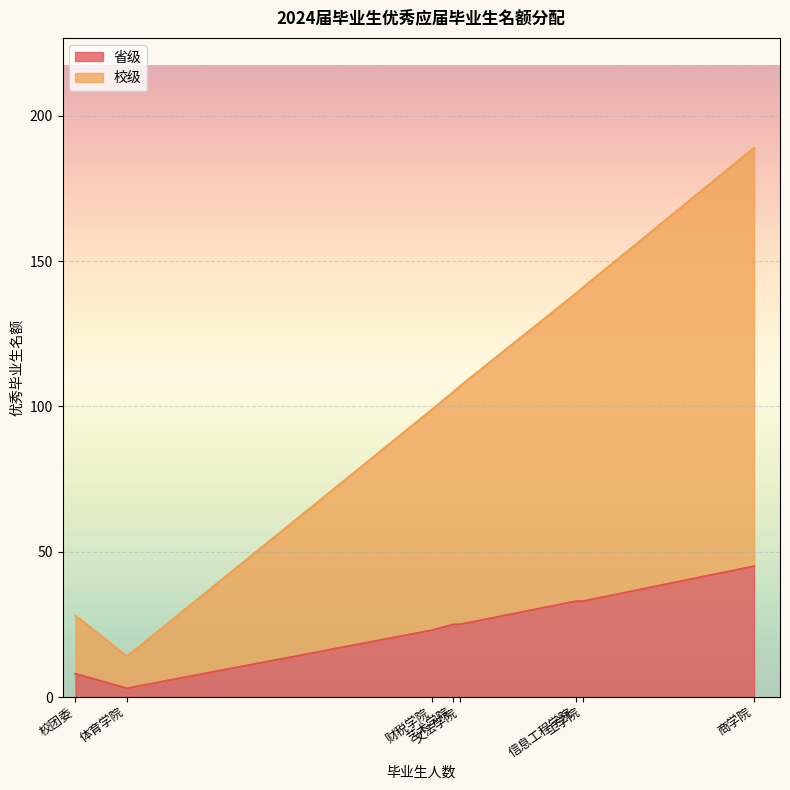

At which label is 省级 closest to 24?

财税学院